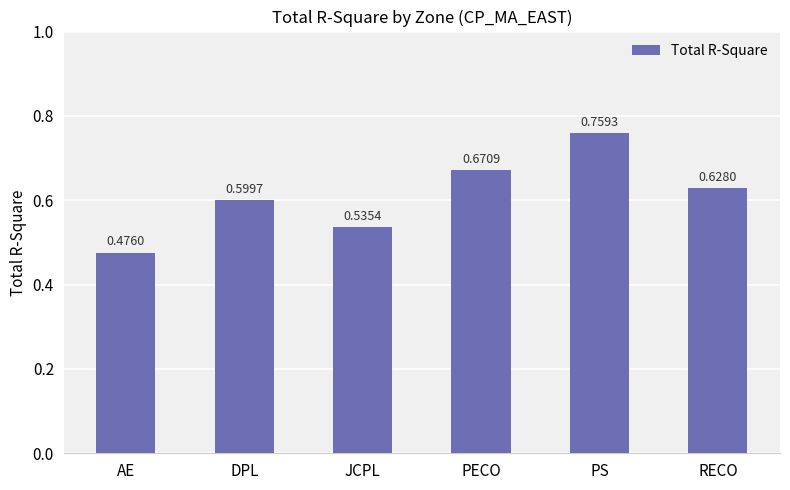

Are the bars grouped side by side (vs. stacked)?

No